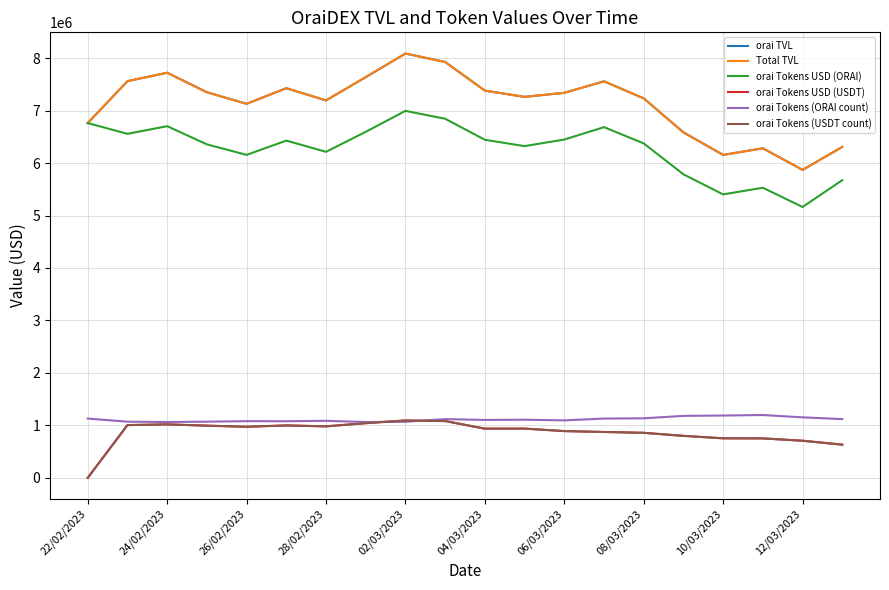

True or false: orai Tokens (USDT count) and orai Tokens USD (ORAI) cross at least once.

False